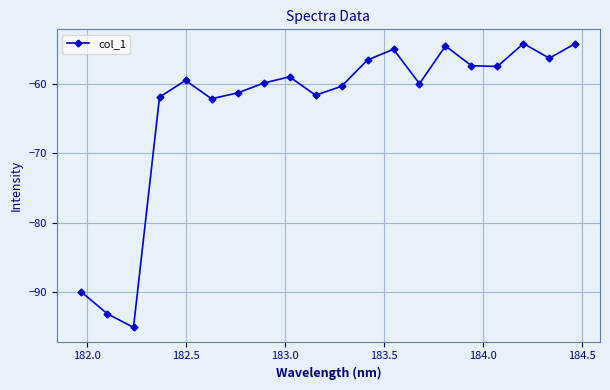

What is the value of the 14th point from the left?

-60.0